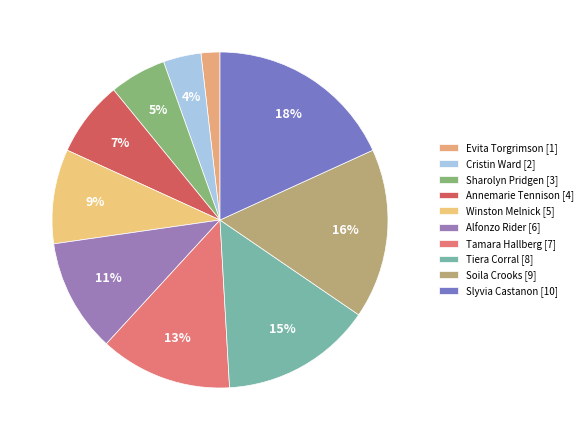

To the nearest percent, what portion does Sharolyn Pridgen represent?

5%